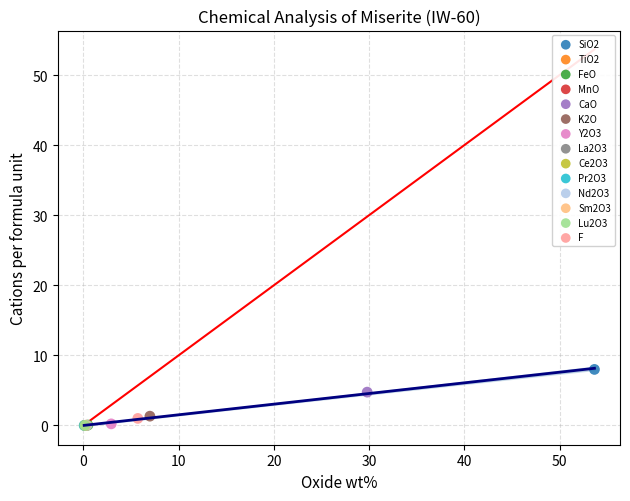

What are all the series names shown in the legend?

SiO2, TiO2, FeO, MnO, CaO, K2O, Y2O3, La2O3, Ce2O3, Pr2O3, Nd2O3, Sm2O3, Lu2O3, F